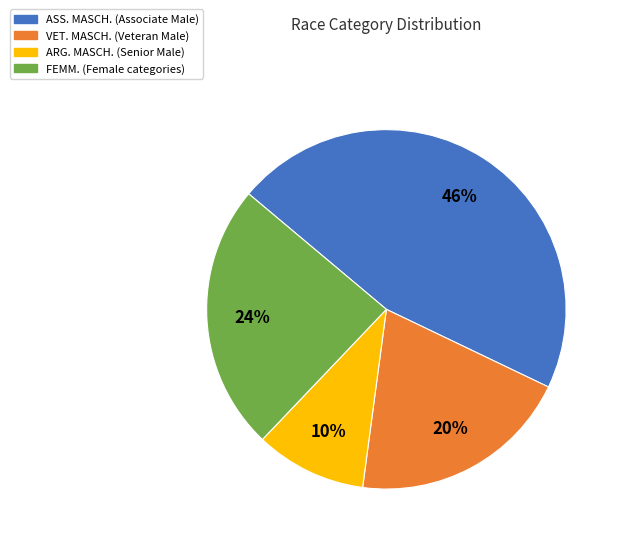

Is there a majority slice in this chart?

No